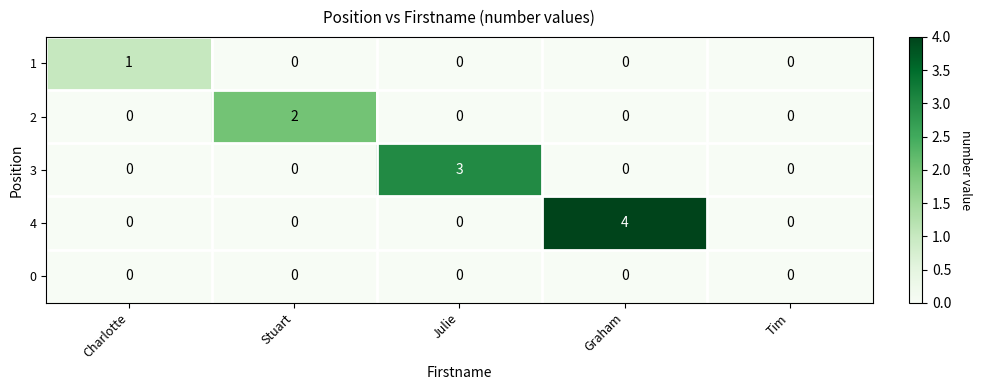

List the series in order of their peak value, lowest first.

0, 1, 2, 3, 4